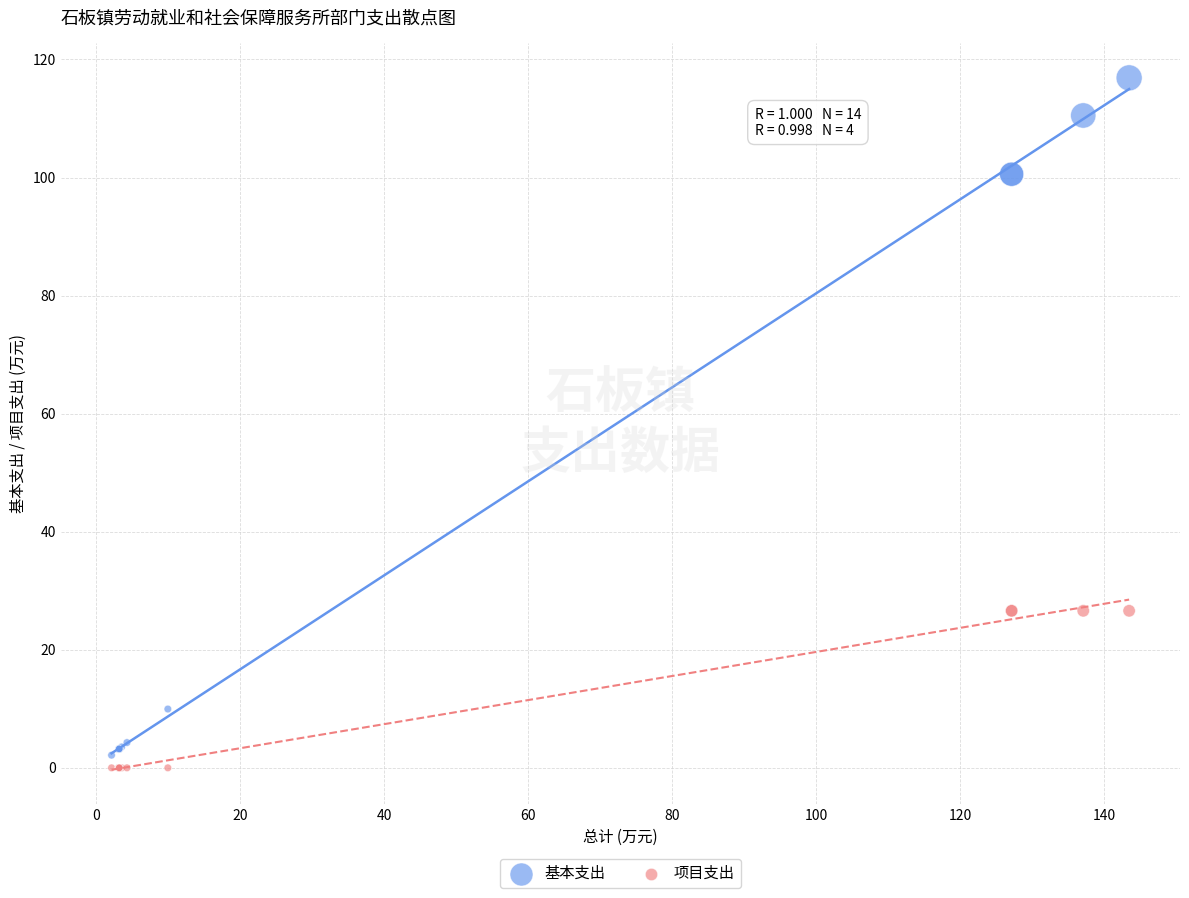

Which series has the widest spread of Y values?

基本支出